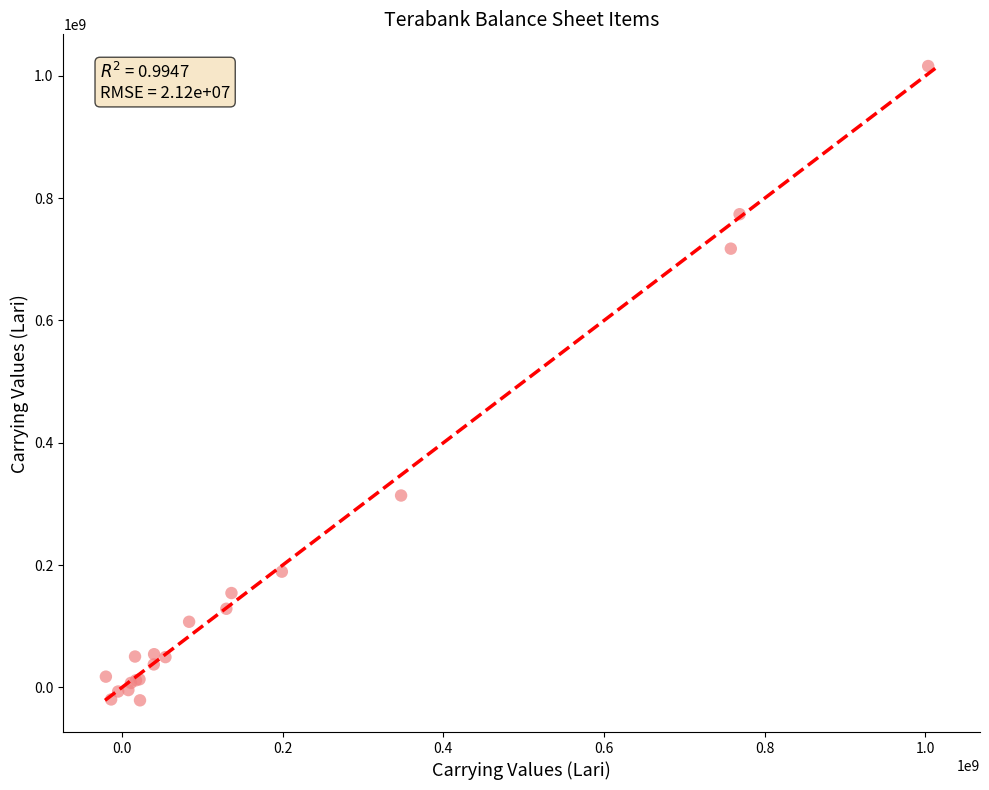

What Y value in the scatter plot is closest to 497486765?

313837767.3